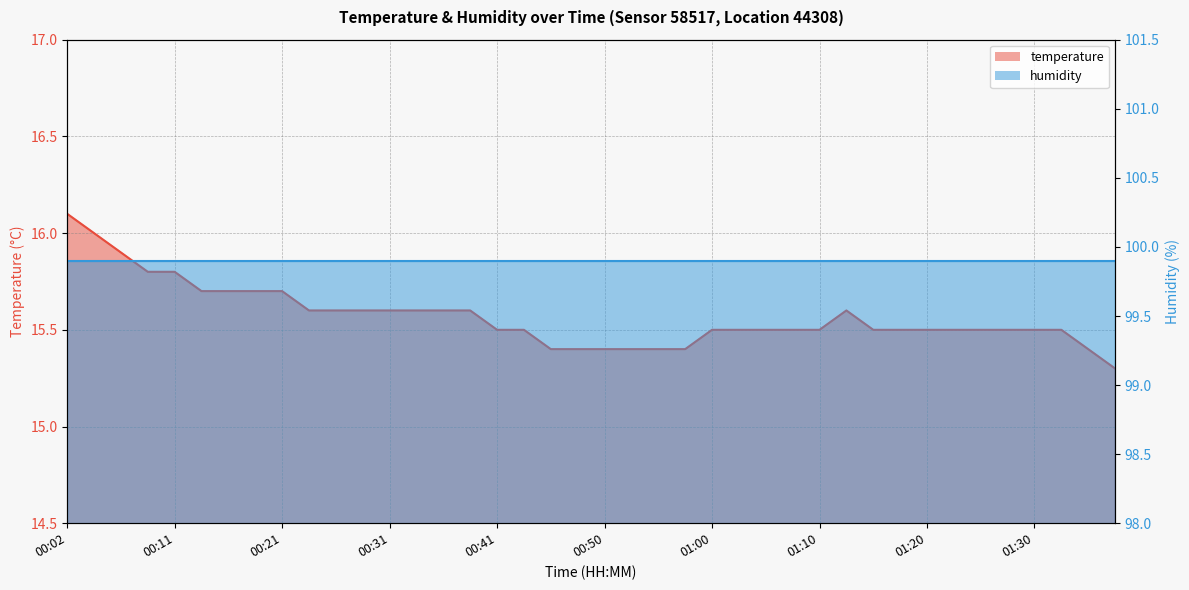

Reading left to right, list all the values displayed in this chart.

00:02=16.1	00:04=16.0	00:06=15.9	00:09=15.8	00:11=15.8	00:14=15.7	00:16=15.7	00:19=15.7	00:21=15.7	00:24=15.6	00:26=15.6	00:28=15.6	00:31=15.6	00:33=15.6	00:36=15.6	00:38=15.6	00:41=15.5	00:43=15.5	00:45=15.4	00:48=15.4	00:50=15.4	00:53=15.4	00:55=15.4	00:58=15.4	01:00=15.5	01:02=15.5	01:05=15.5	01:07=15.5	01:10=15.5	01:13=15.6	01:15=15.5	01:18=15.5	01:20=15.5	01:23=15.5	01:25=15.5	01:27=15.5	01:30=15.5	01:32=15.5	01:35=15.4	01:37=15.3